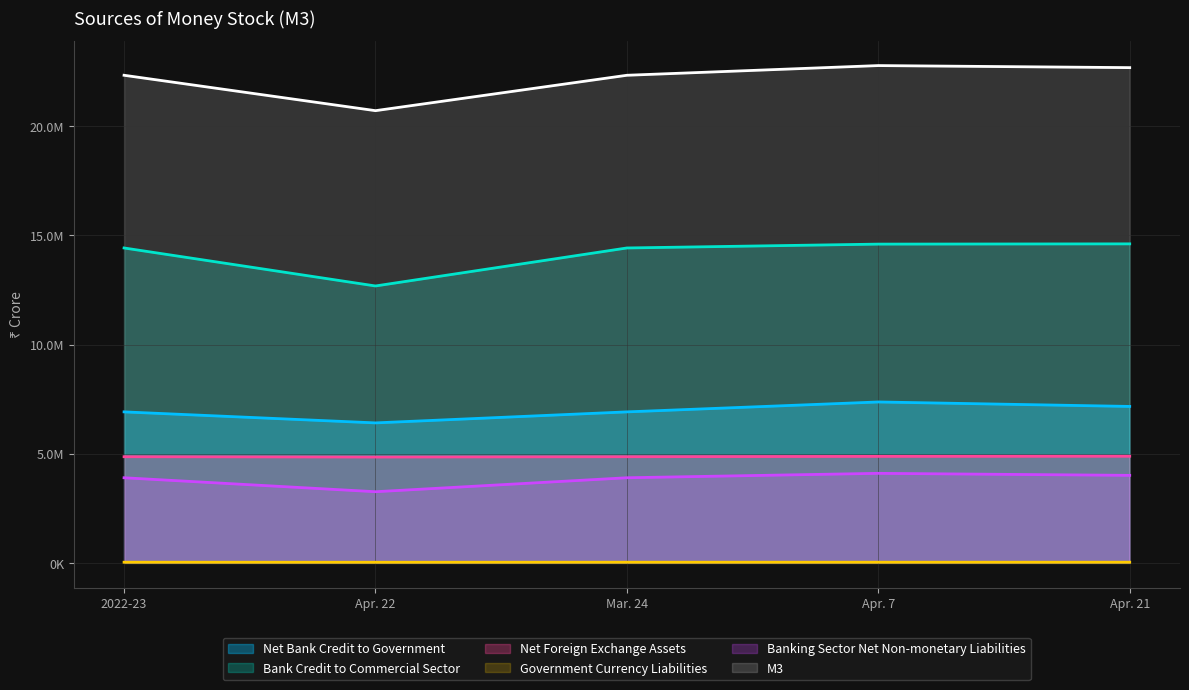

How many lines are shown in the chart?

6